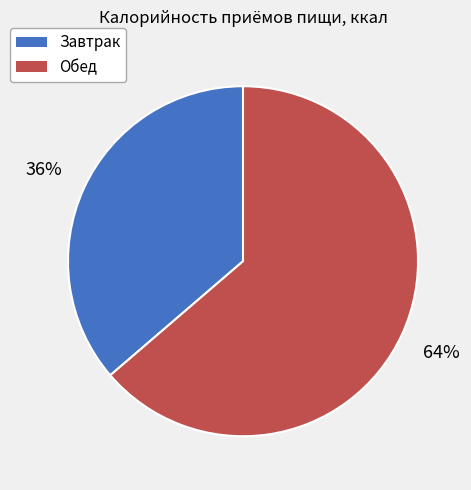

To the nearest percent, what is the average slice percentage?

50%